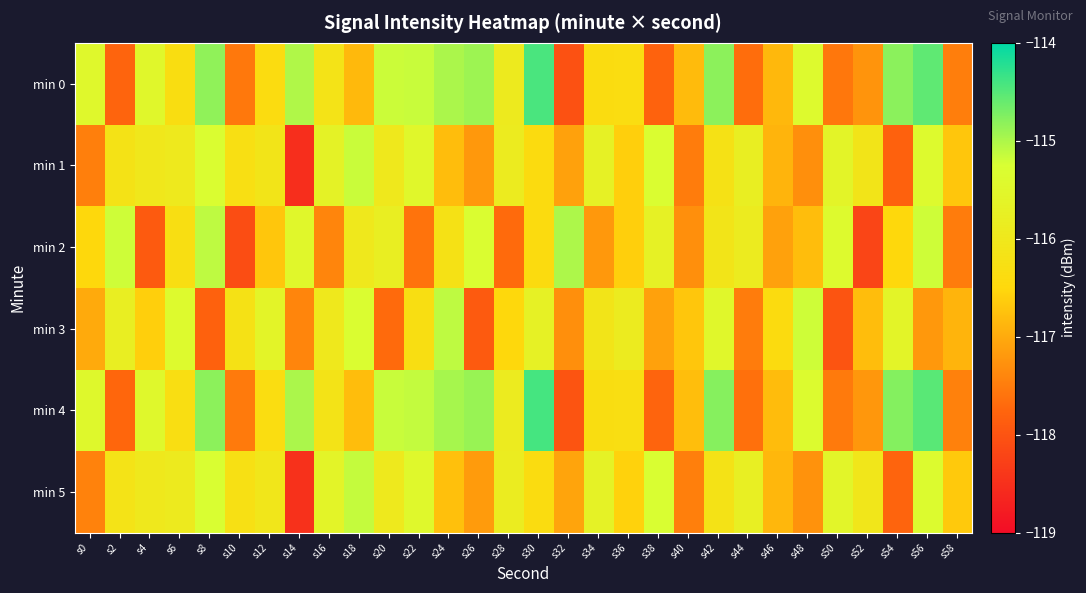

What is the greatest value displayed?

-114.4